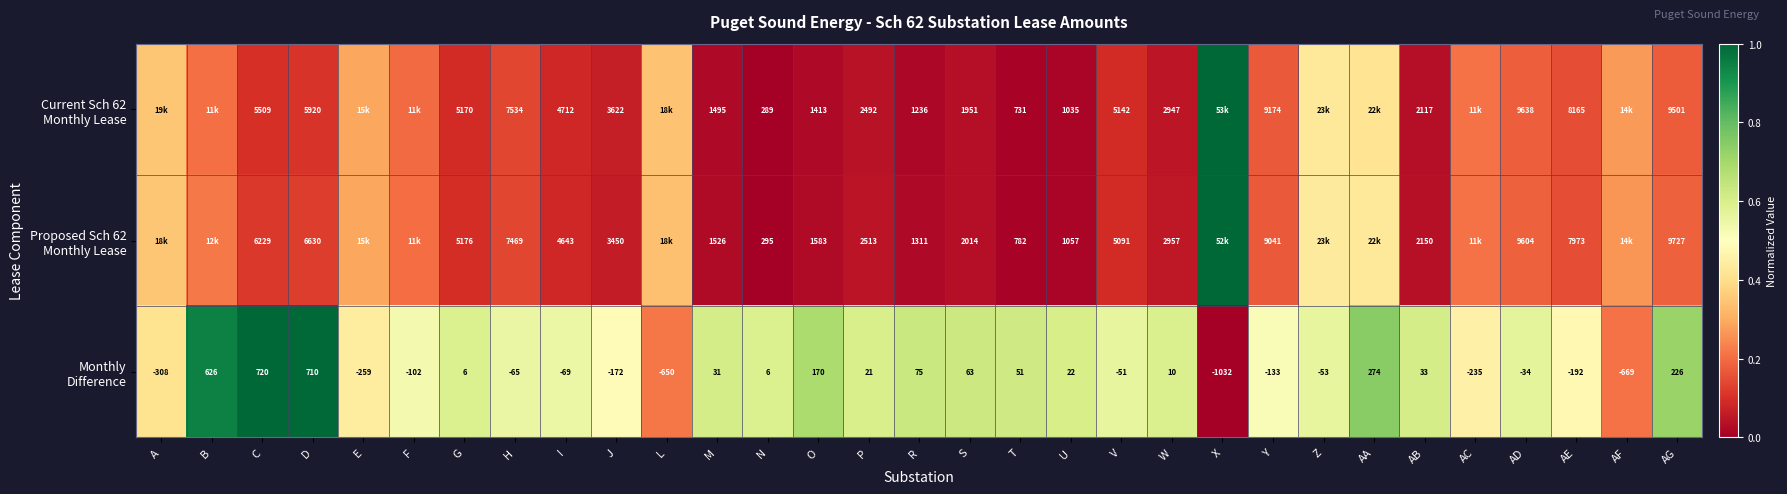

The Monthly Difference series shows 0.5 at I. True or false?

True